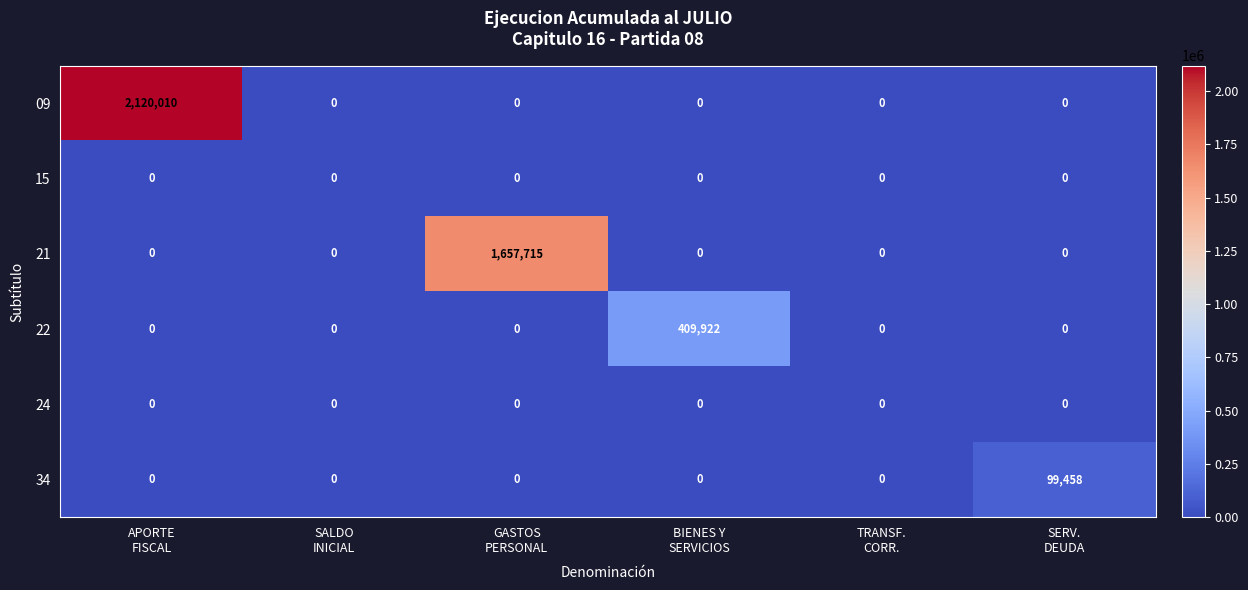

Count the number of categories in the chart.

6